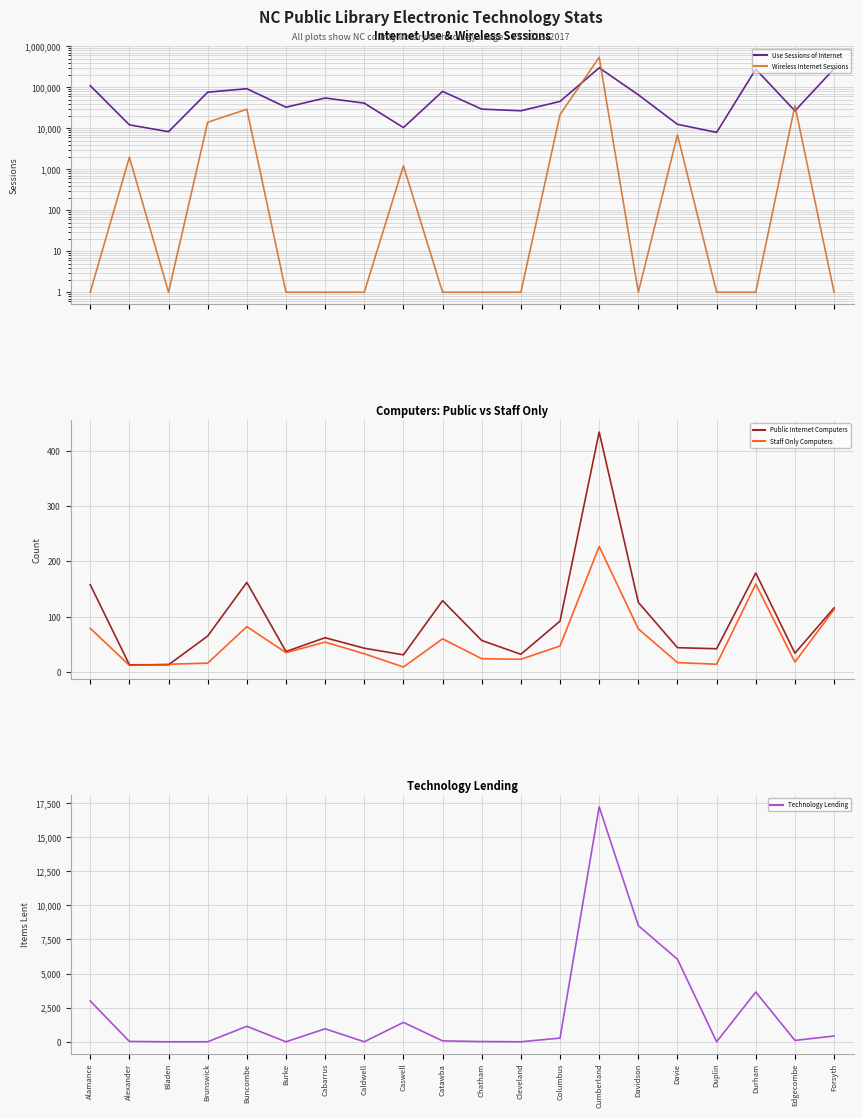

What is the value of the Technology Lending point at the 7th from the left?

951